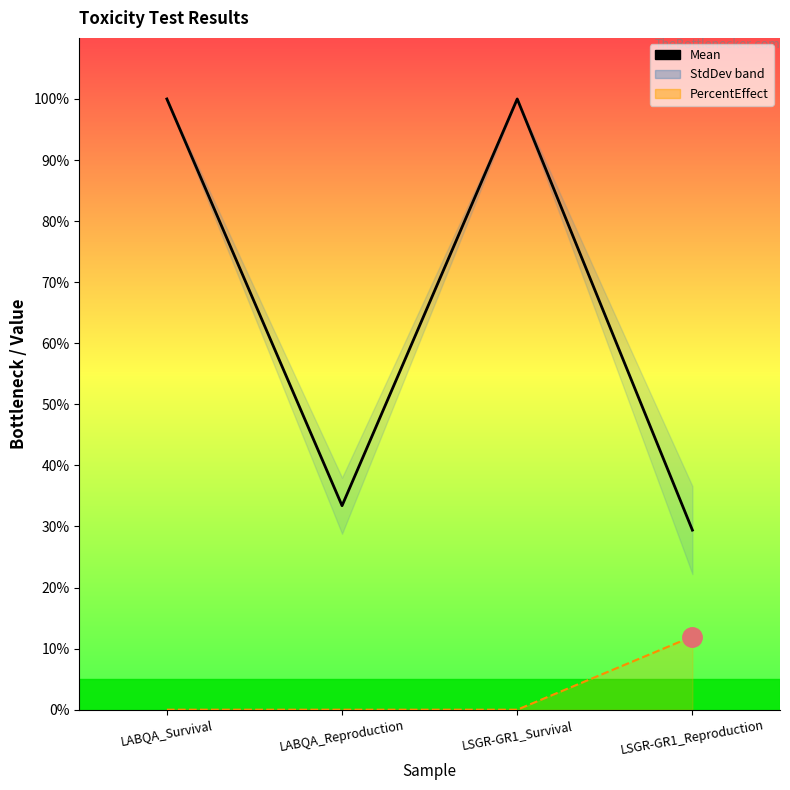

Where is Mean nearest to the value 64?

LABQA_Reproduction